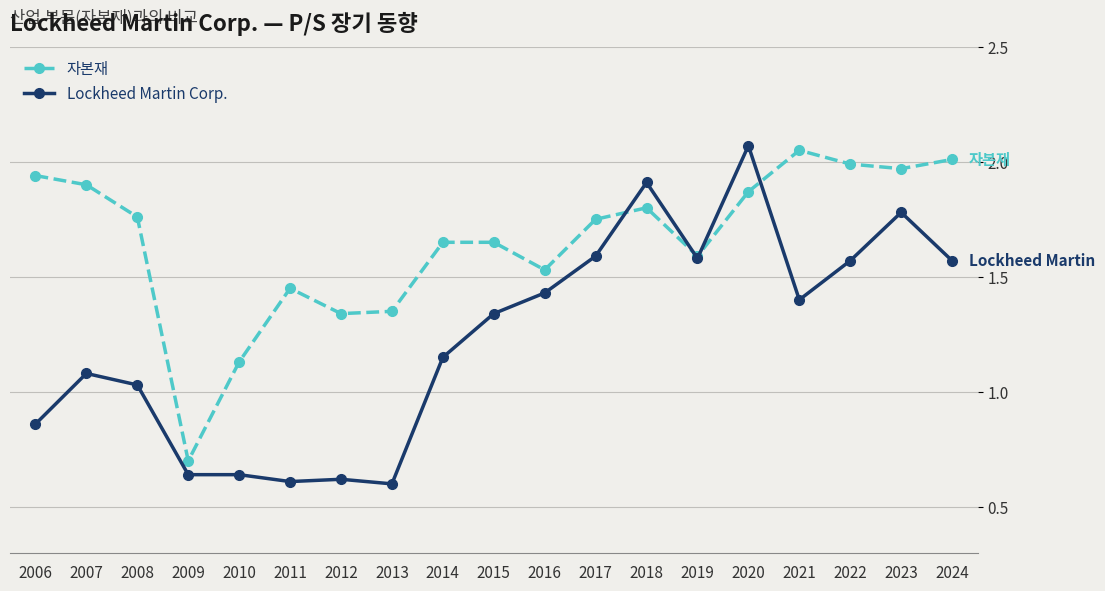

Where is Lockheed Martin Corp. nearest to the value 1?

2008